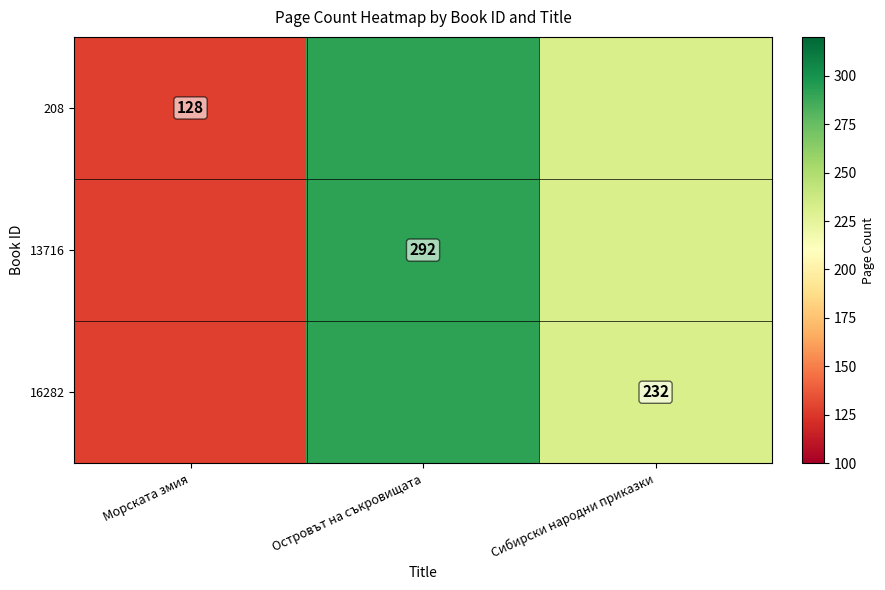

The value of 16282 at Сибирски народни приказки is 232. True or false?

True